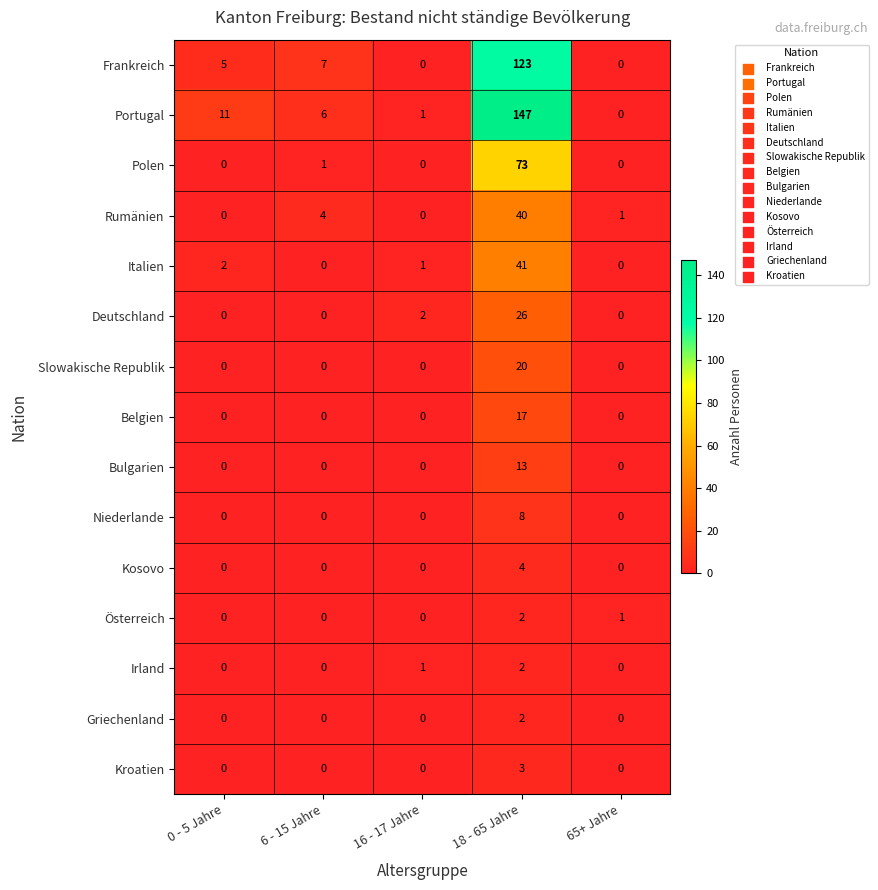

Which series has the largest range (max minus min)?

Portugal